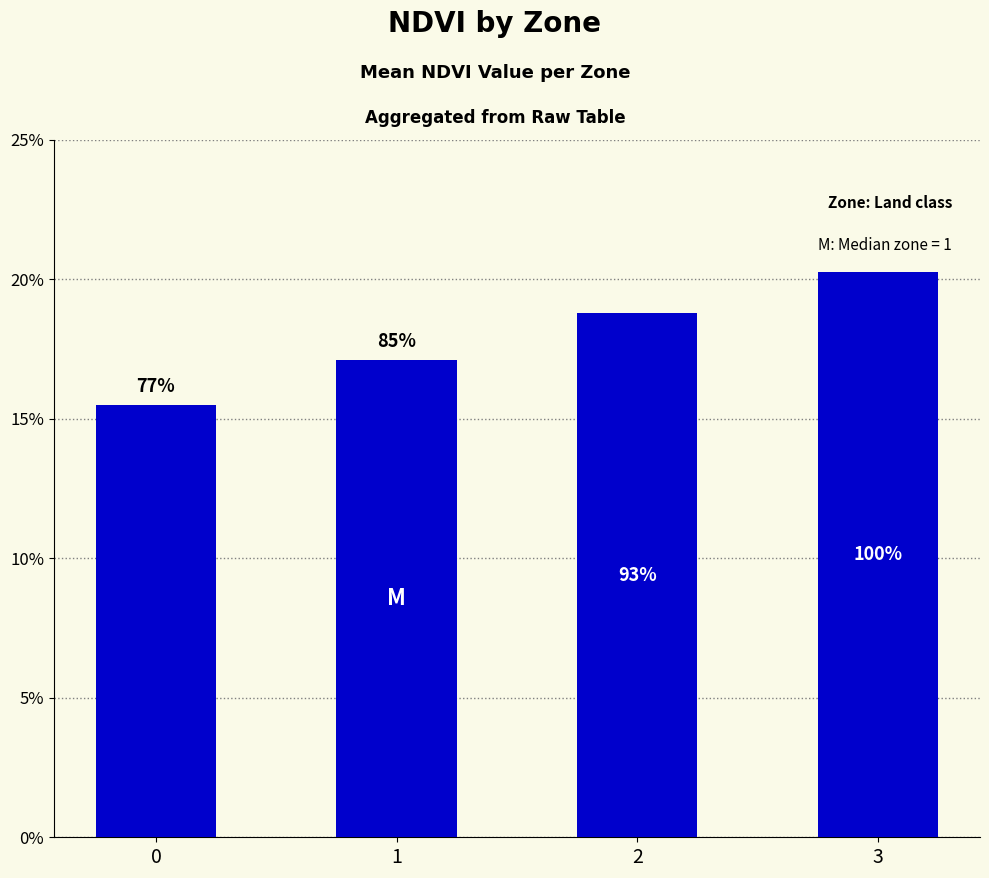

At which category does the chart reach its peak across all series?

3